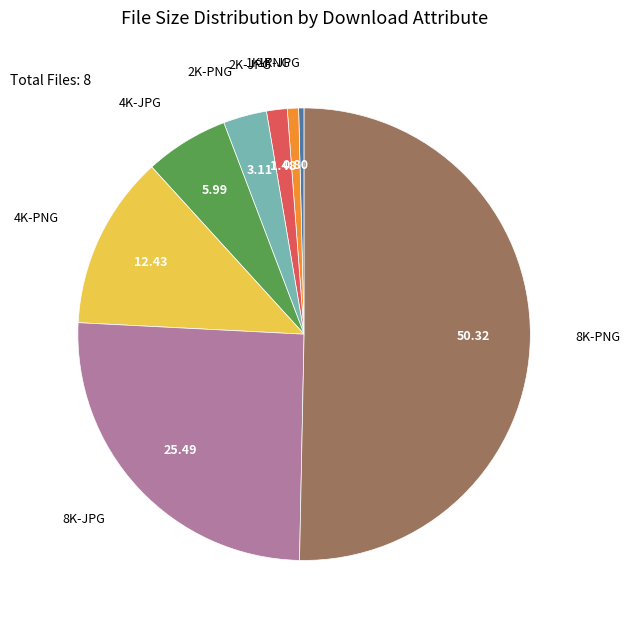

Is the sum of 8K-JPG and 4K-JPG greater than half?

No